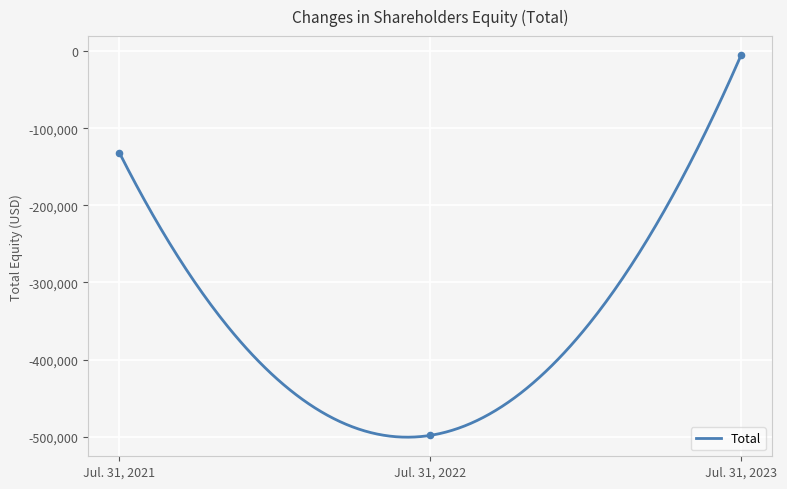

Which has a higher value, Jul. 31, 2021 or Jul. 31, 2022?

Jul. 31, 2021